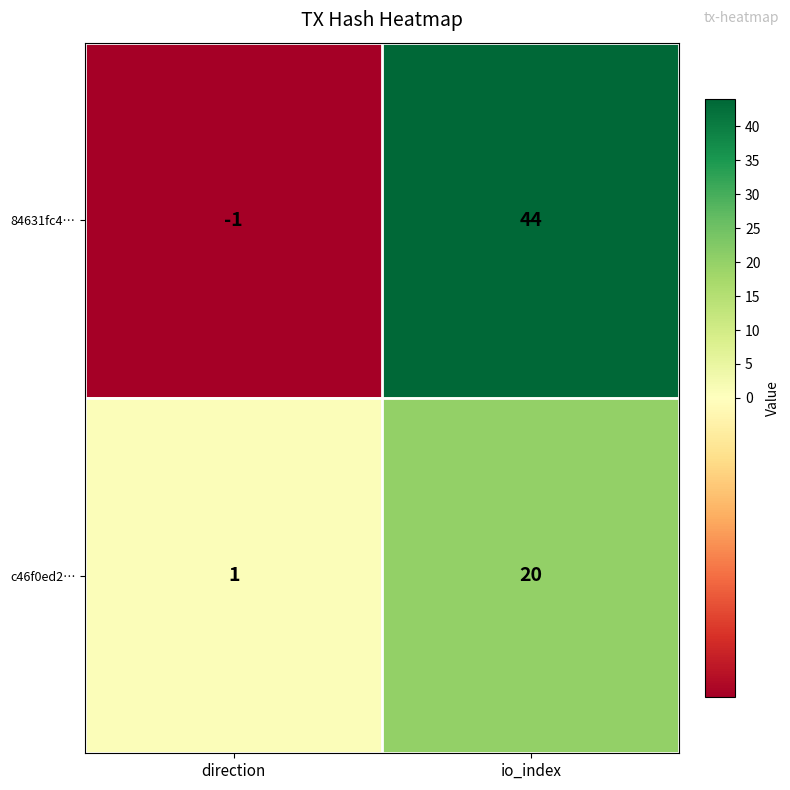

The value of 84631fc4… at direction is -1. True or false?

True